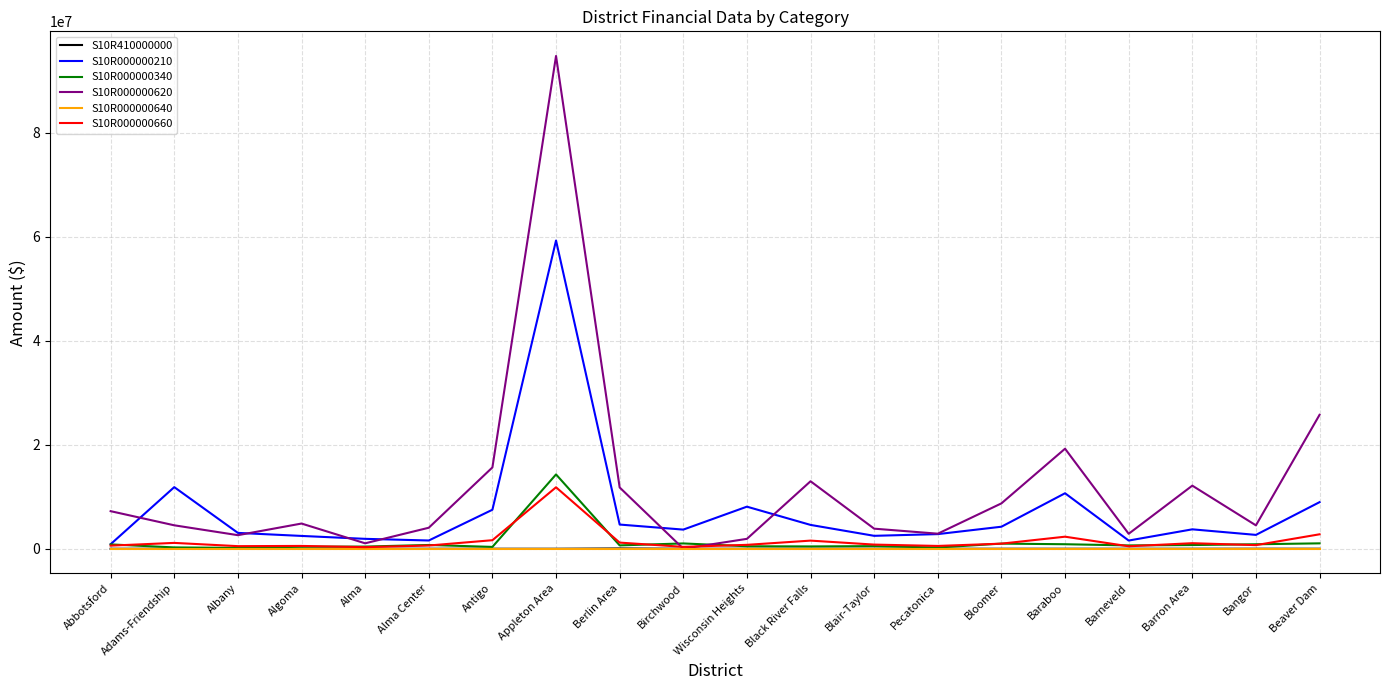

Which category has the highest value in the S10R000000620 series?

Appleton Area